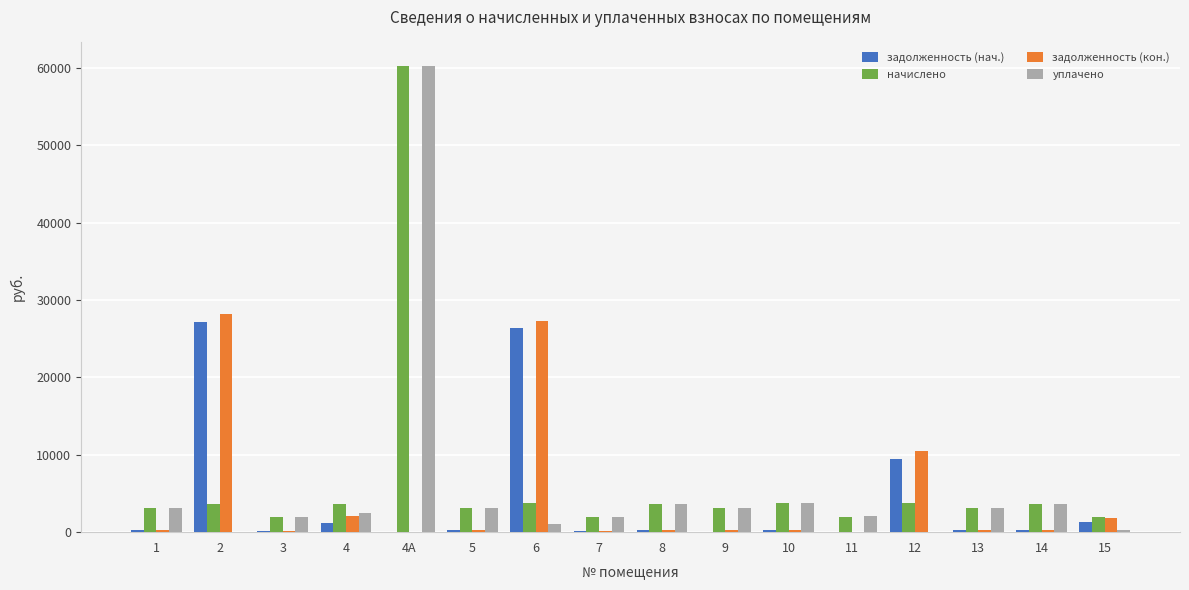

Between 12 and 13, which series saw the biggest shift?

задолженность (кон.)